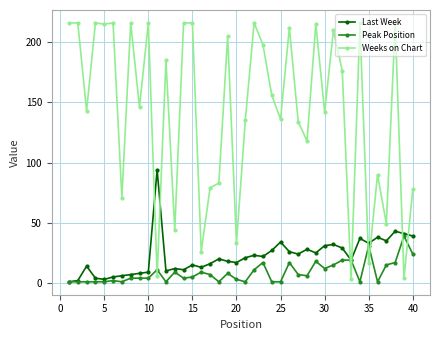

How many intersections are there between Weeks on Chart and Last Week?

8